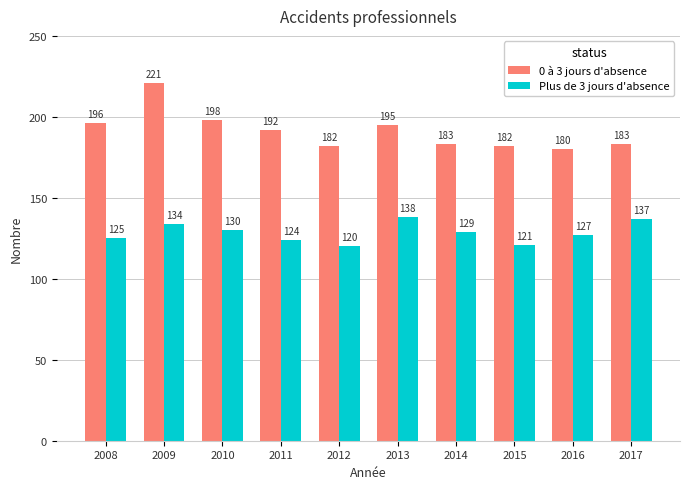

How many bars are there in each group?

2